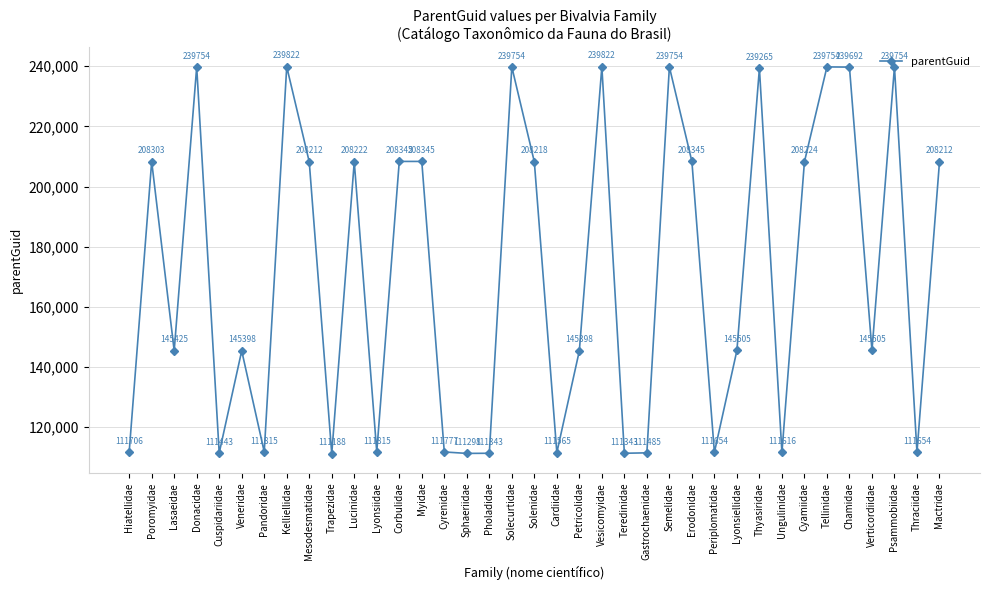

How many lines are shown in the chart?

1